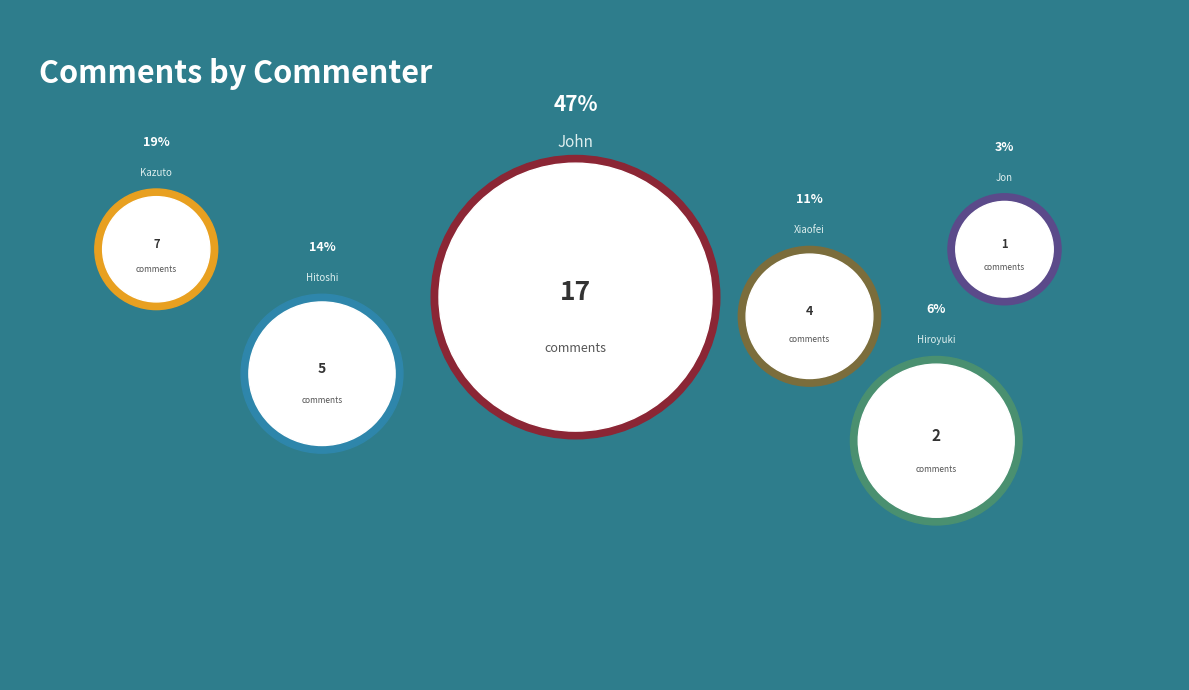

To the nearest percent, what is the difference between the Kazuto Yano and Xiaofei Wang slice percentages?

8%